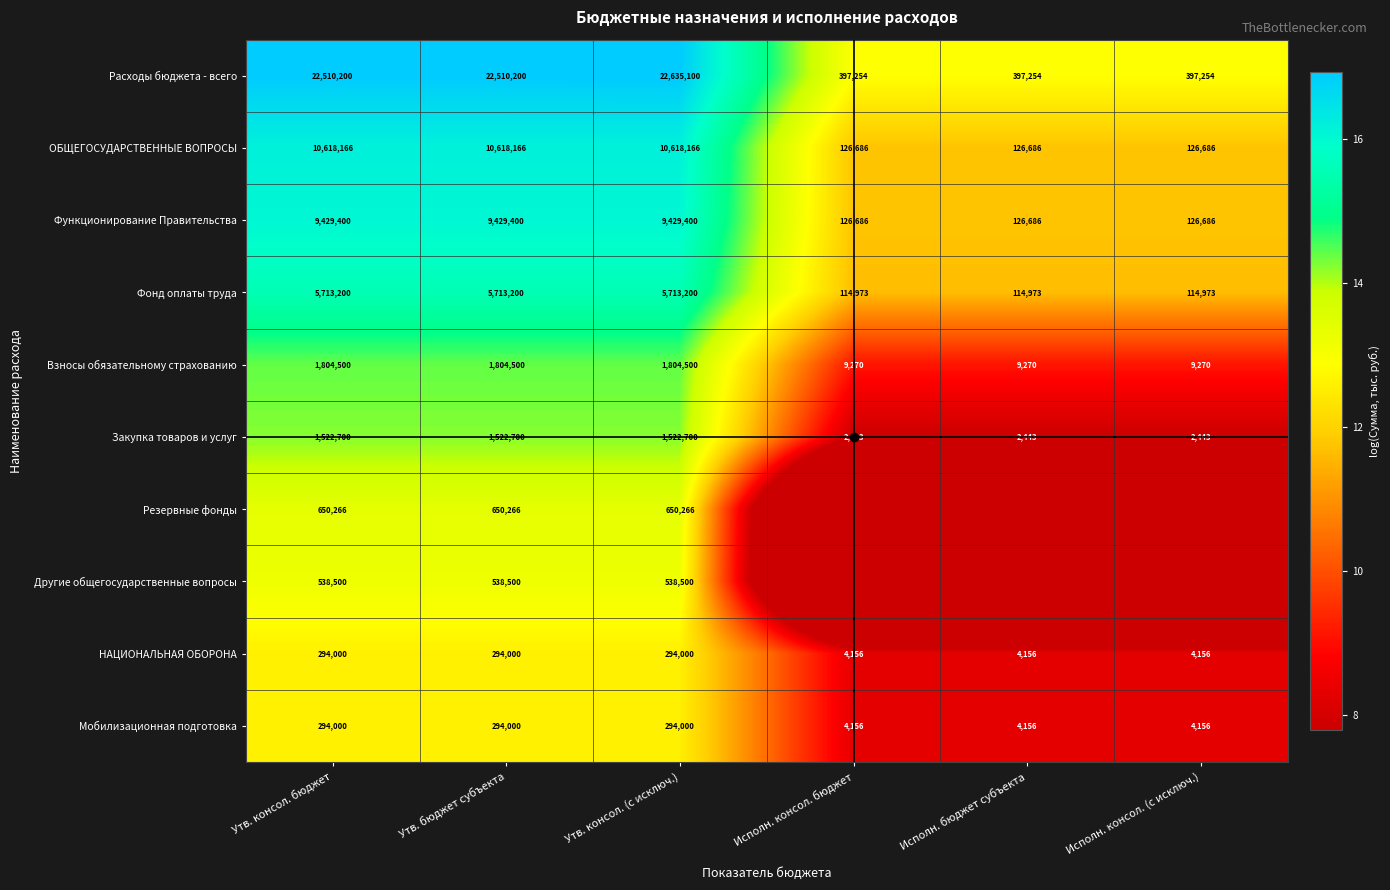

What is the lowest value of the Мобилизационная подготовка series?

4156